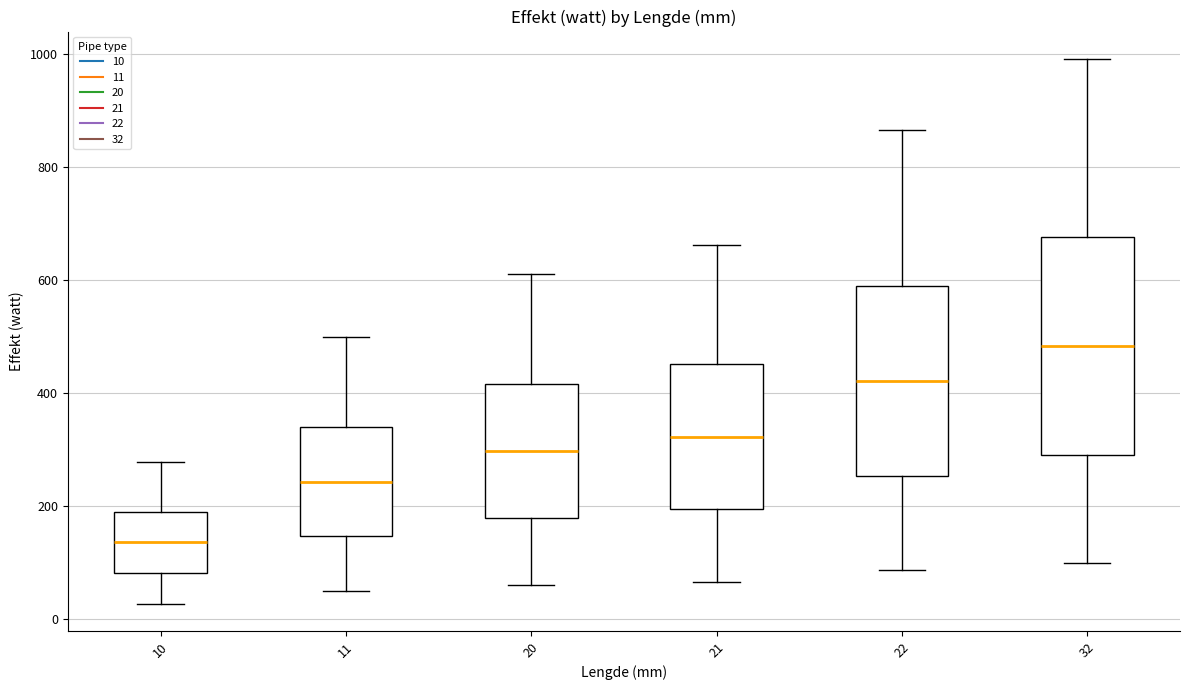

Reading left to right, transcribe this box plot: for each box, give where its median line is, the range the box spans, and where its two whiskers end, as read against the y-axis. The values are not printed on the chart, so give them approximately, as read against the axis.

10: median 140, box 80 to 200, whiskers 20 to 280
11: median 240, box 140 to 340, whiskers 60 to 500
20: median 300, box 180 to 420, whiskers 60 to 620
21: median 320, box 200 to 460, whiskers 60 to 660
22: median 420, box 260 to 580, whiskers 80 to 860
32: median 480, box 300 to 680, whiskers 100 to 1000